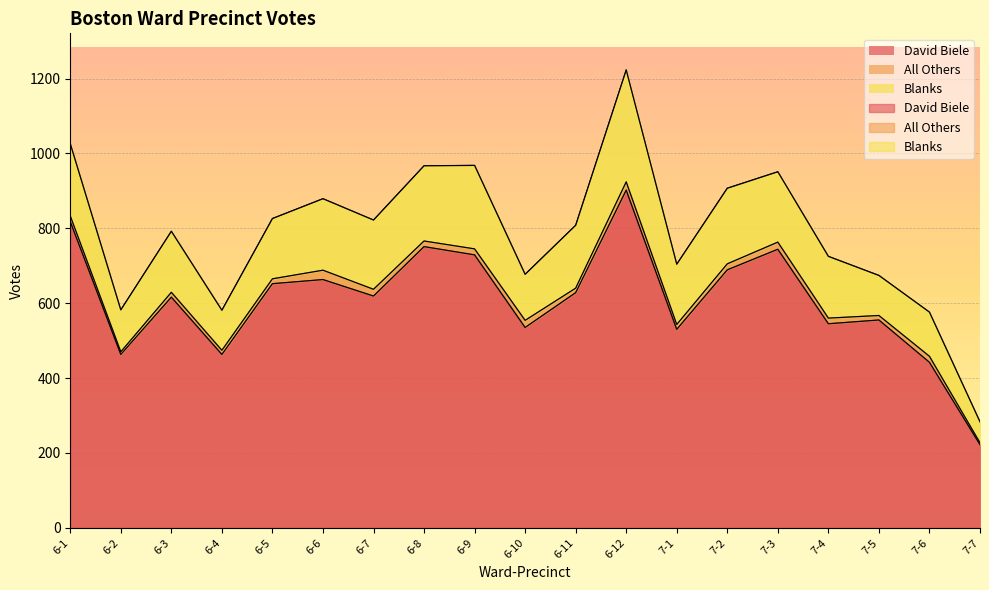

Read the Blanks value at 7-2, to the nearest 10.

200